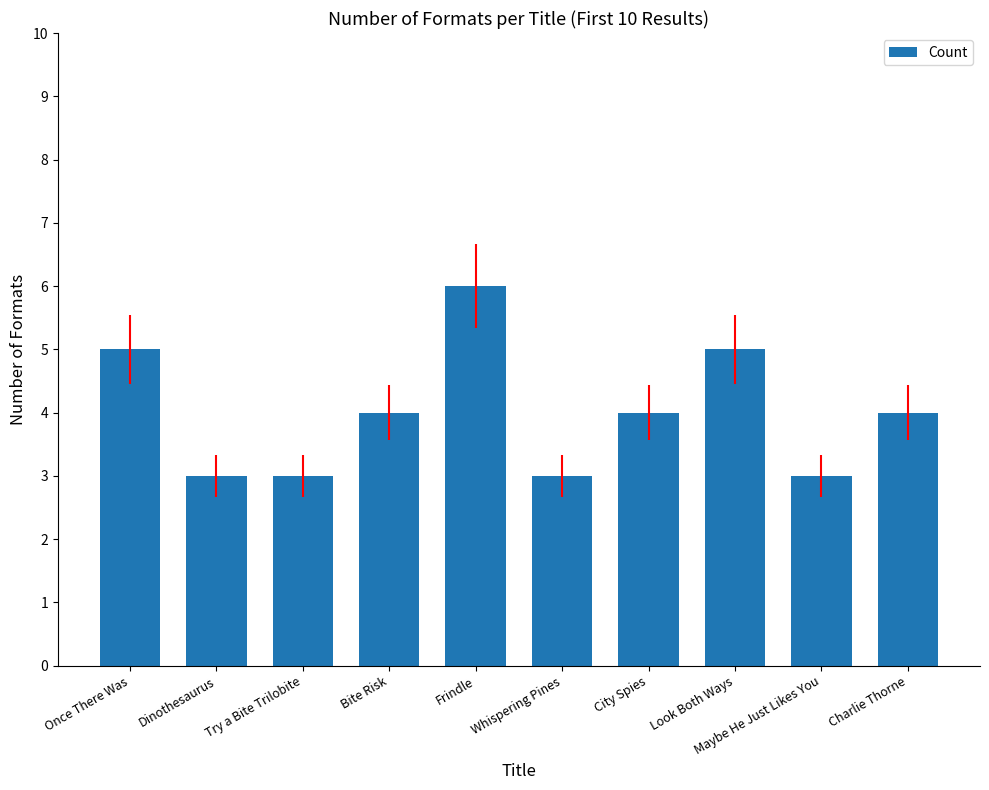

Reading right to left, extract all data points from this chart.

Charlie Thorne=4	Maybe He Just Likes You=3	Look Both Ways=5	City Spies=4	Whispering Pines=3	Frindle=6	Bite Risk=4	Try a Bite Trilobite=3	Dinothesaurus=3	Once There Was=5